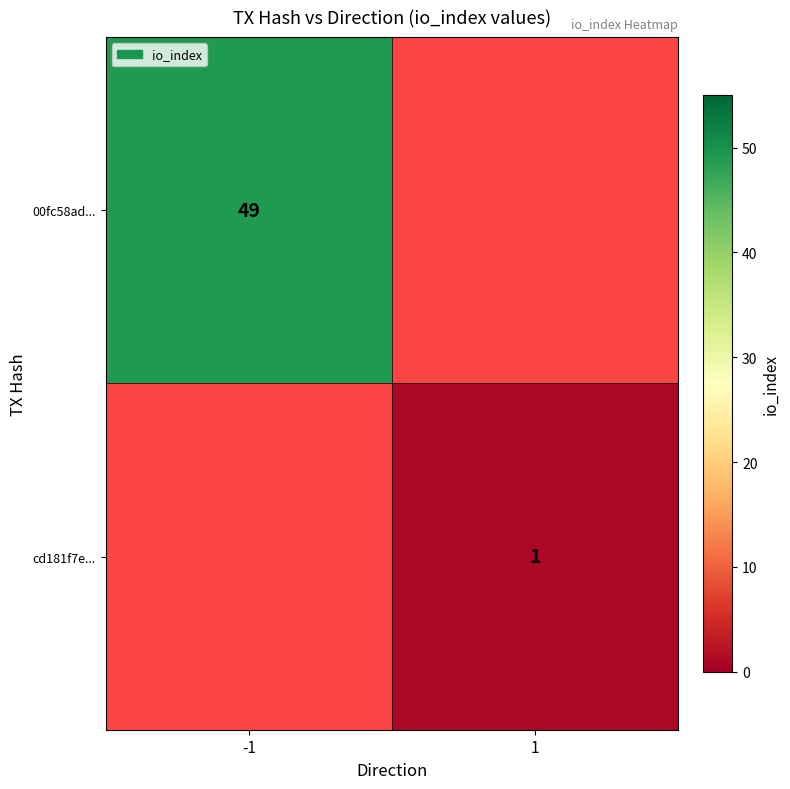

At how many categories does at least one series exceed 25?

1